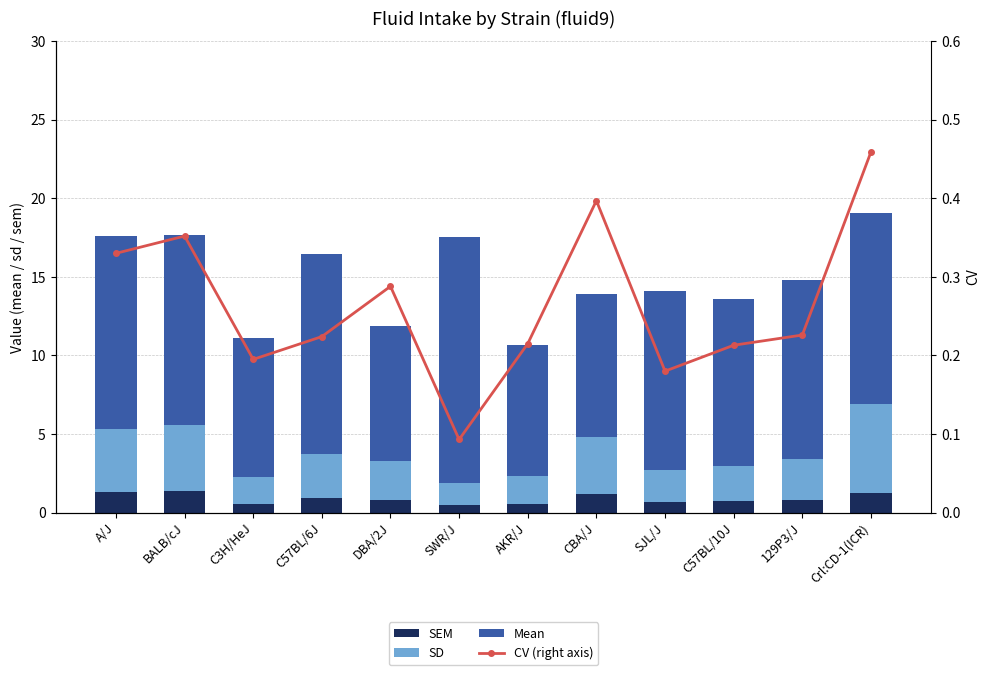

What is the sum of the SEM values at SJL/J and DBA/2J?

1.5